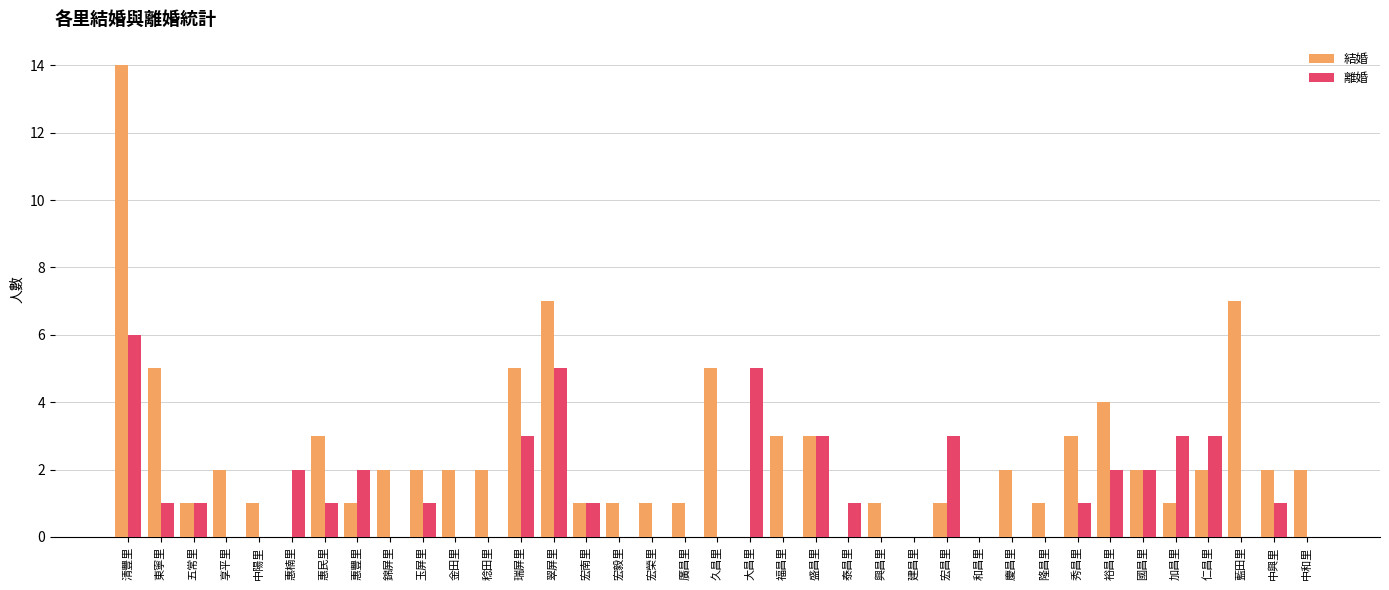

What is the sum of all 結婚 values?

90